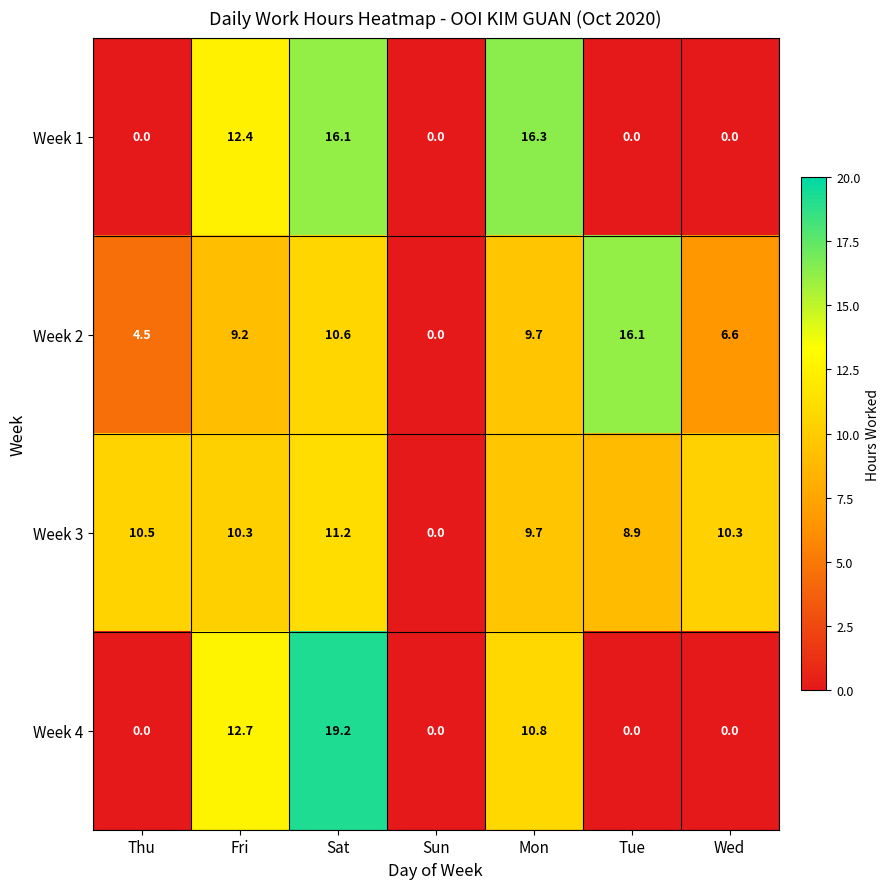

What is the spread (max minus min) of values at Tue?

16.1